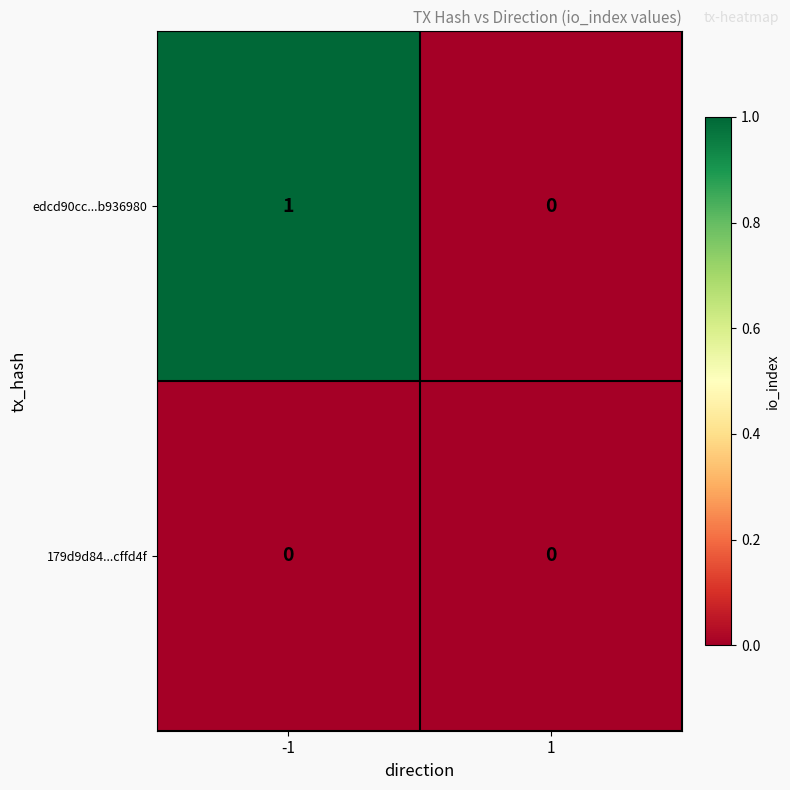

List the series in order of their peak value, lowest first.

179d9d84...cffd4f, edcd90cc...b936980